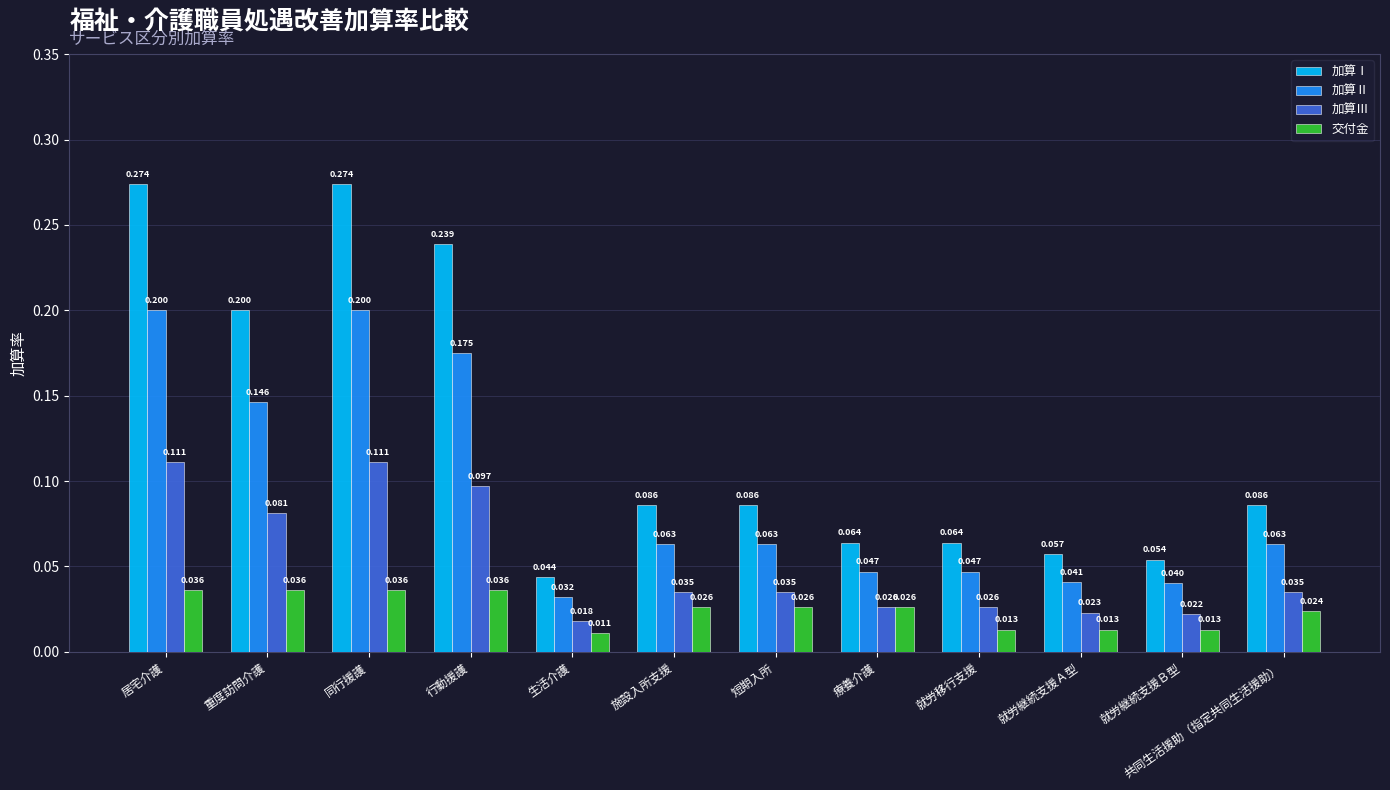

Which label corresponds to the smallest value in the chart?

生活介護